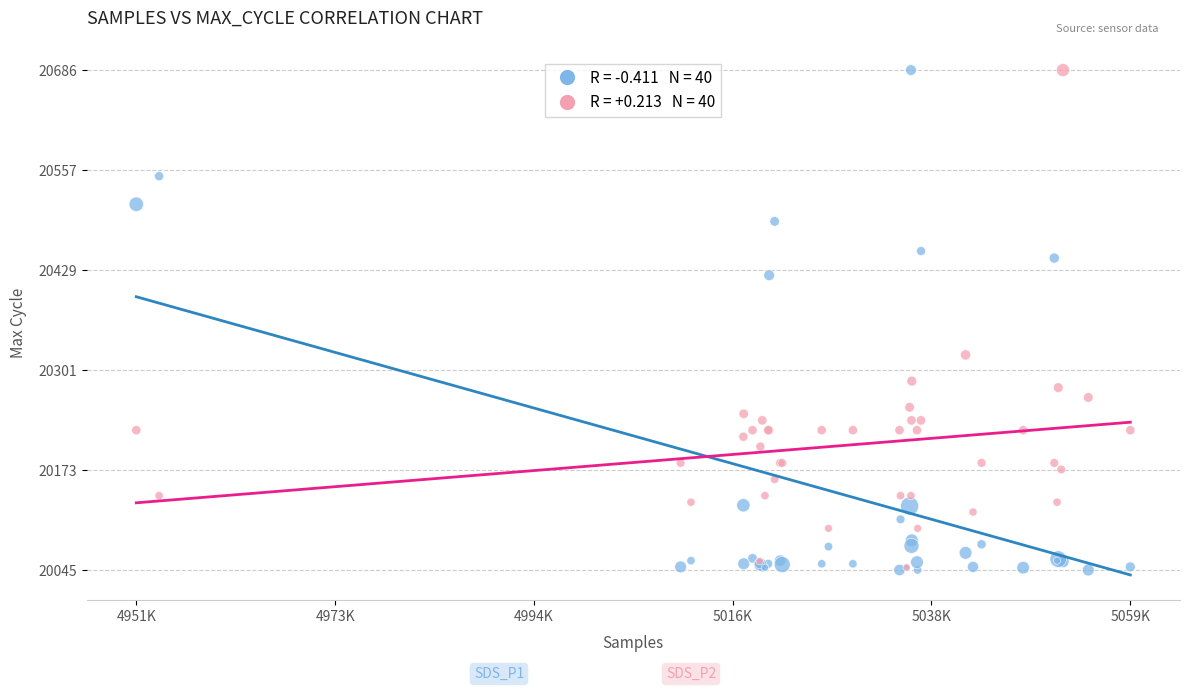

Across all series, what Y value is closest to 20365?

20320.8